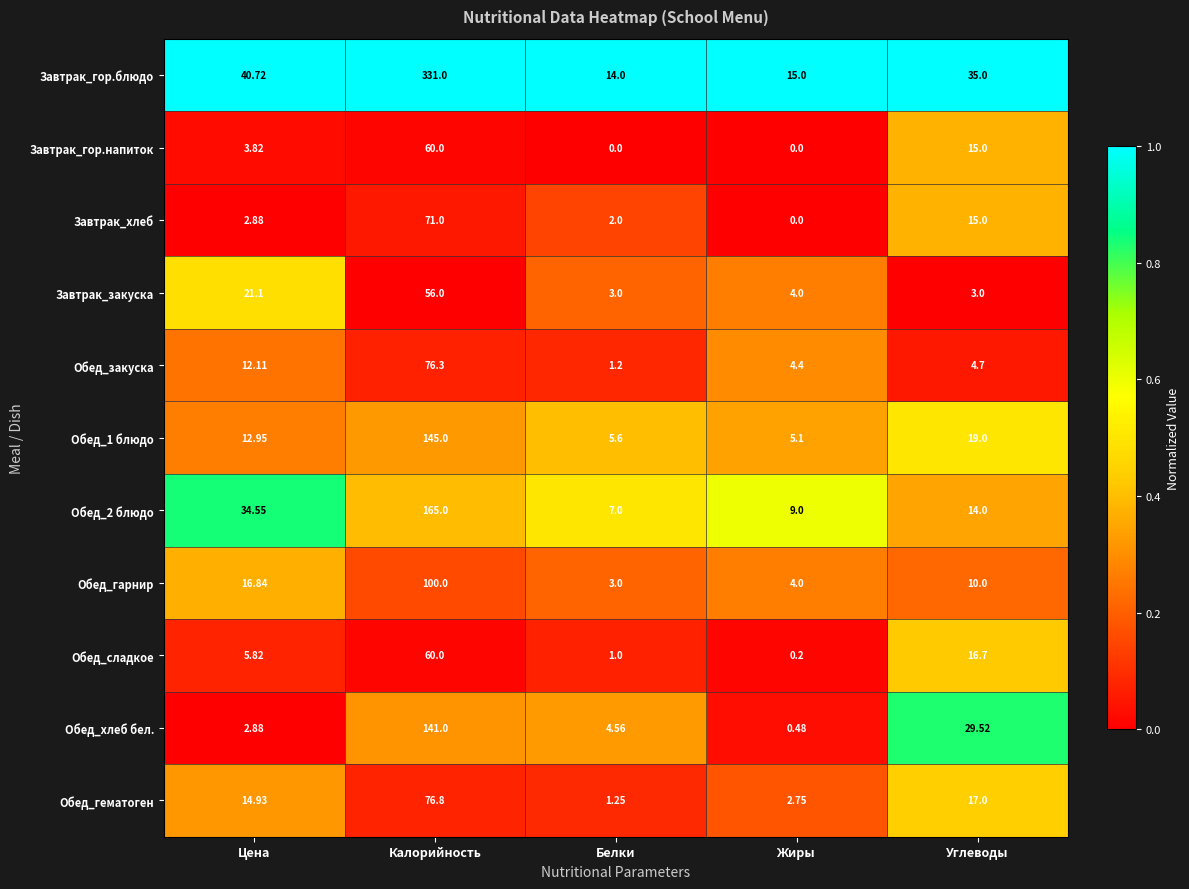

Rank the categories by Обед_закуска value from highest to lowest.

Калорийность, Цена, Углеводы, Жиры, Белки